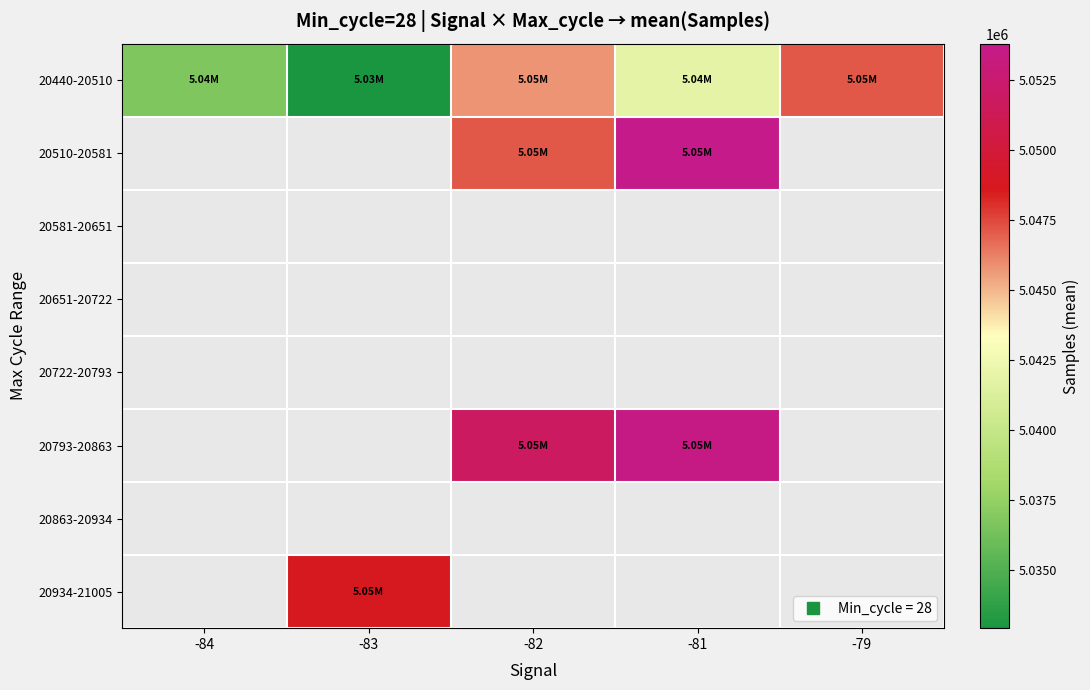

The 20440-20510 series shows 1663706.2 at -83. True or false?

False